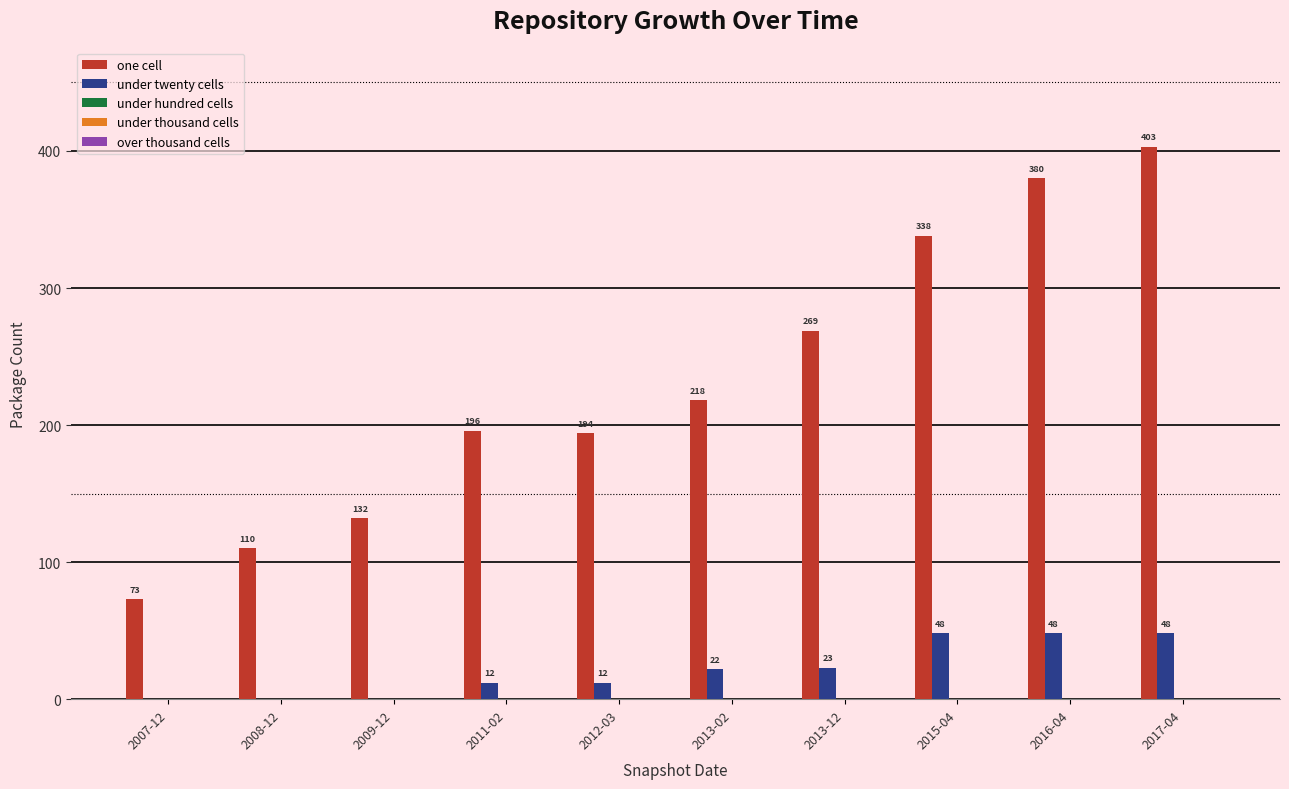

At which category is the sum across all series the highest?

2017-04